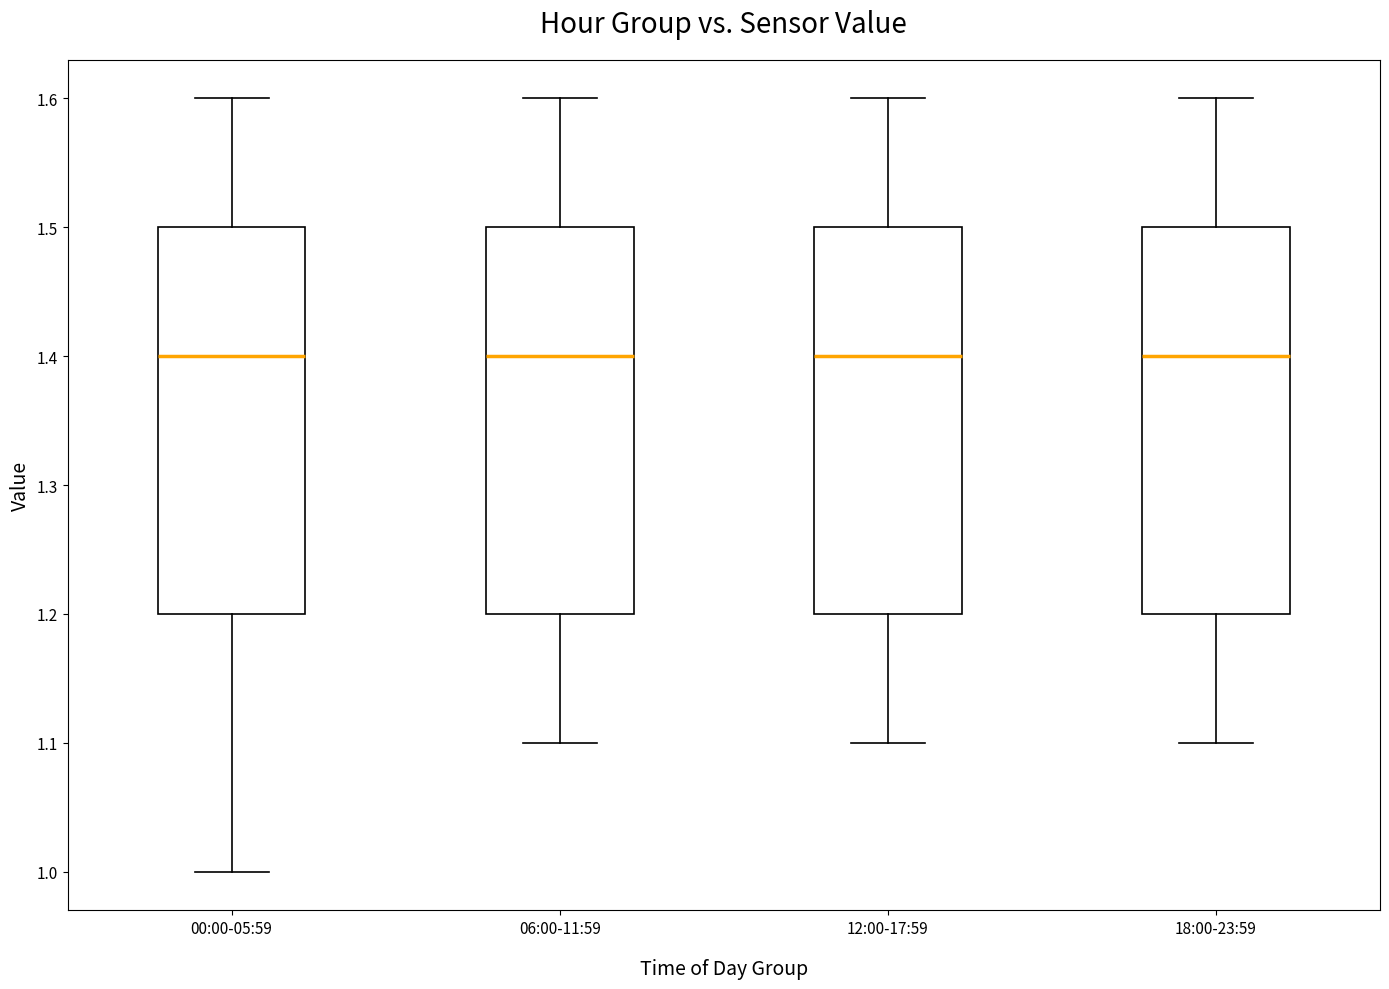

Reading left to right, transcribe this box plot: for each box, give where its median line is, the range the box spans, and where its two whiskers end, as read against the y-axis. The values are not printed on the chart, so give them approximately, as read against the axis.

00:00-05:59: median 1.4, box 1.2 to 1.5, whiskers 1.0 to 1.6
06:00-11:59: median 1.4, box 1.2 to 1.5, whiskers 1.1 to 1.6
12:00-17:59: median 1.4, box 1.2 to 1.5, whiskers 1.1 to 1.6
18:00-23:59: median 1.4, box 1.2 to 1.5, whiskers 1.1 to 1.6